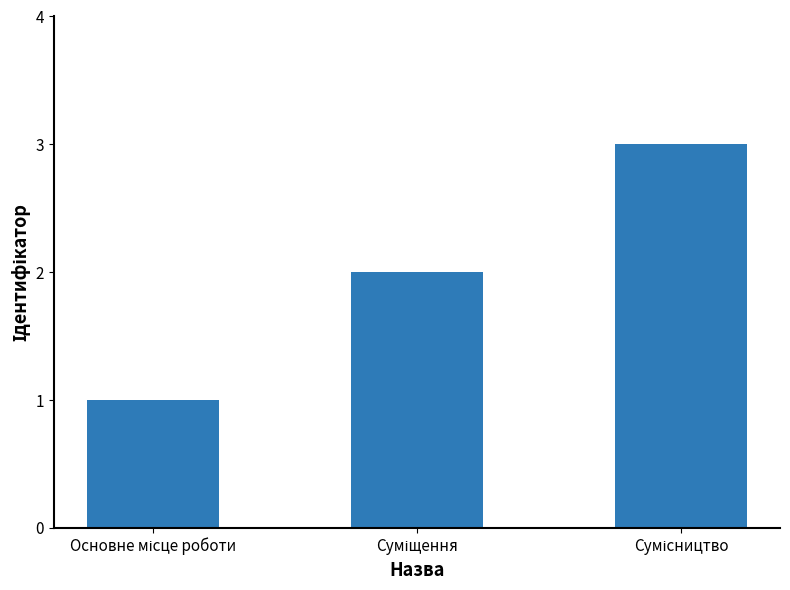

Count the number of data series in this chart.

1